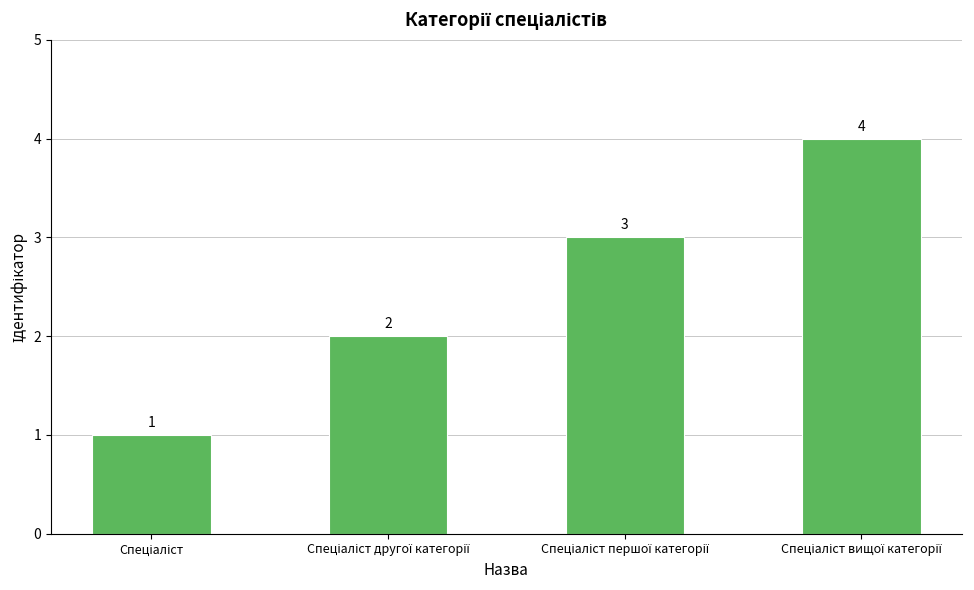

What is the sum of all values?

10